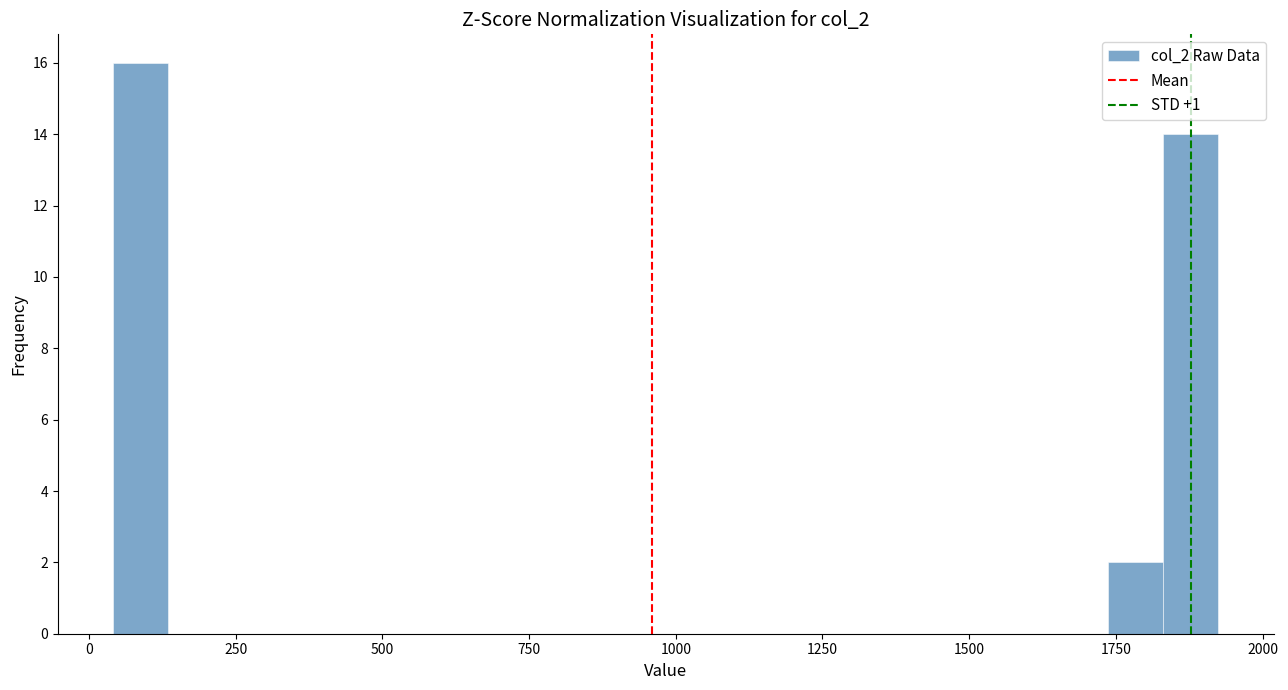

Read against the x-axis, roughly where is the centre of the tallest bar?

100